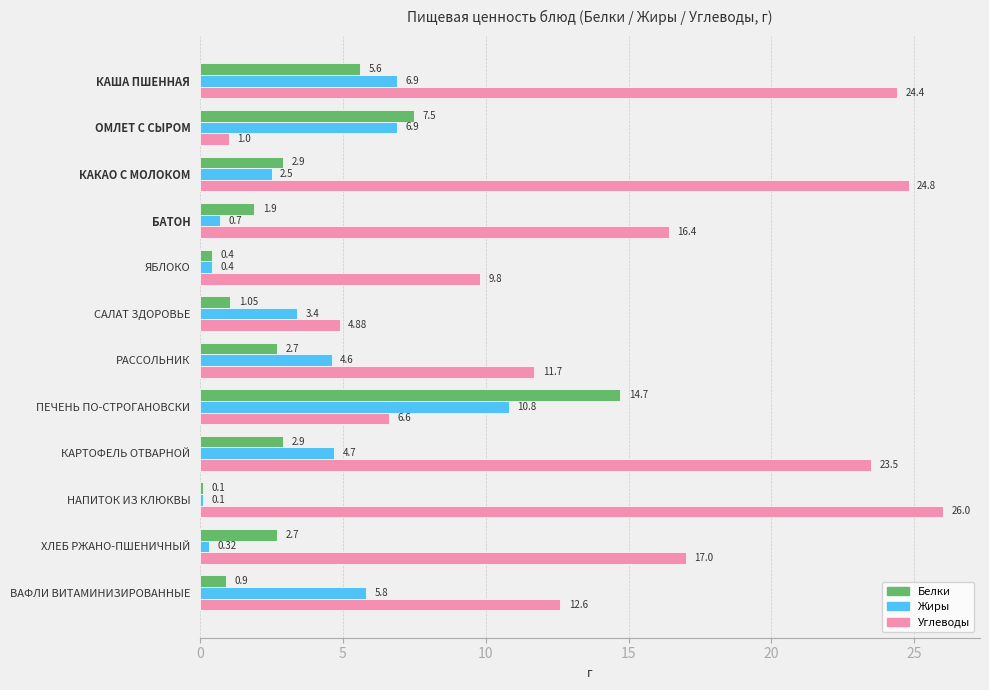

Rank the series by their maximum value, from highest to lowest.

Углеводы, Белки, Жиры